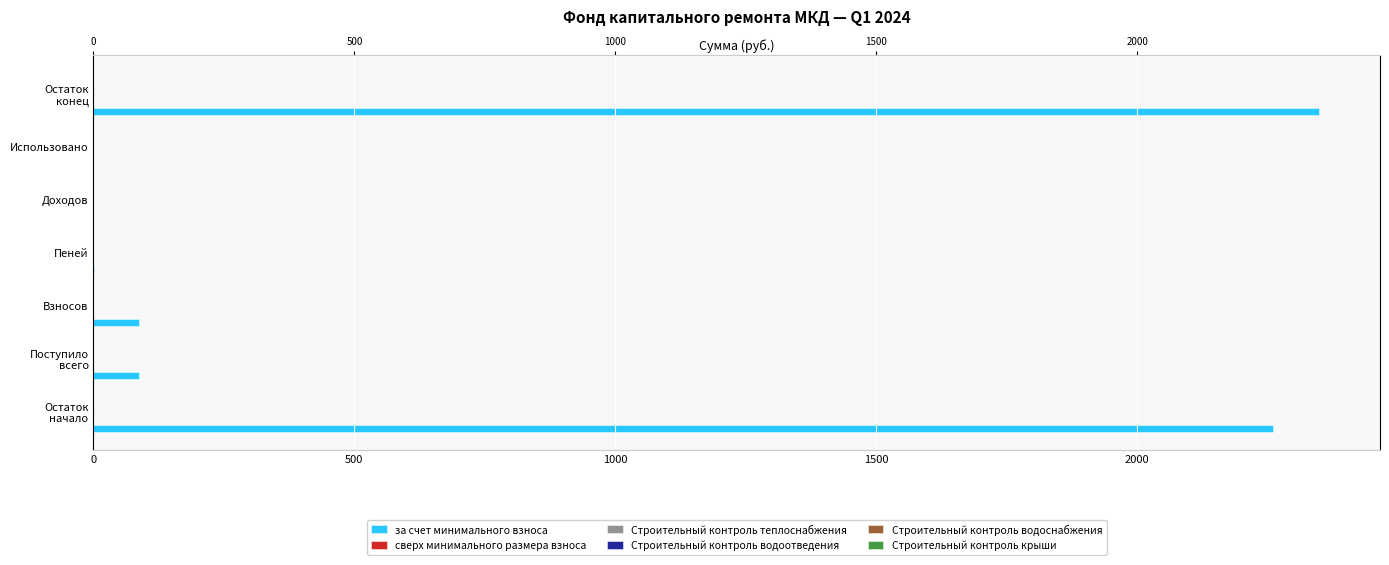

Which series has the widest spread of values?

за счет минимального взноса